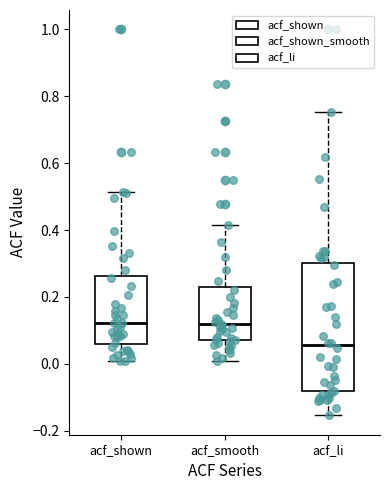

Which box is the tallest, from its lower edge to its upper edge?

acf_li